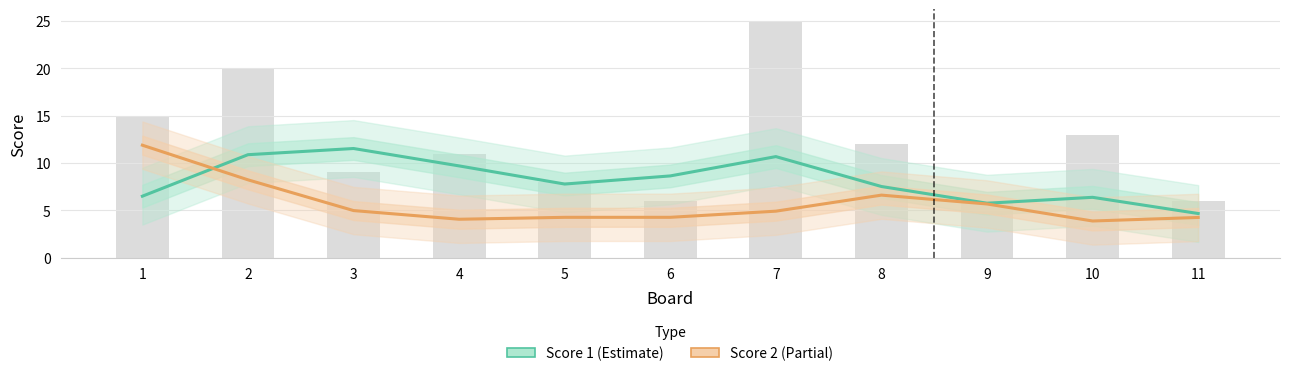

What is the spread (max minus min) of values at 8?

0.9